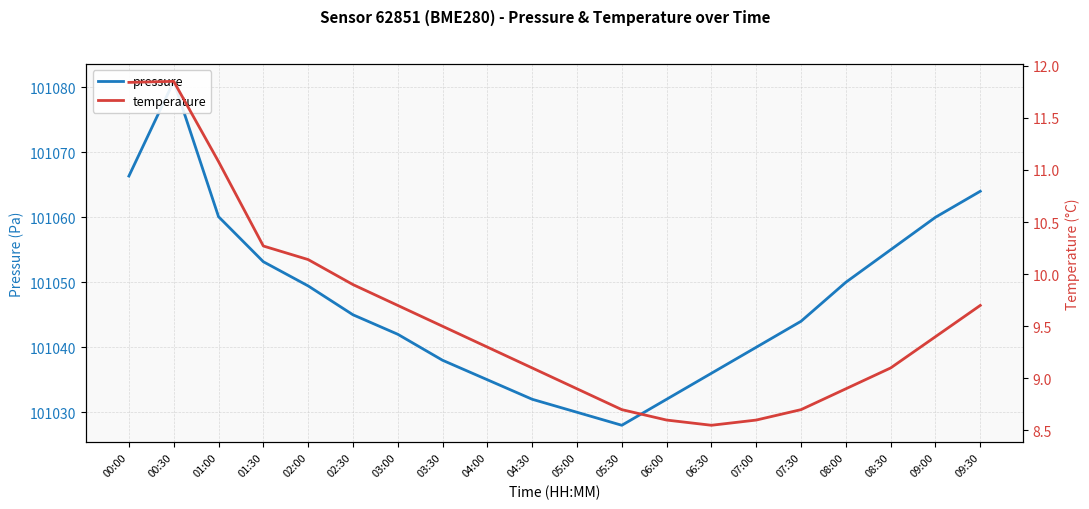

List the labels in order of temperature value, largest first.

00:30, 00:00, 01:00, 01:30, 02:00, 02:30, 03:00, 09:30, 03:30, 09:00, 04:00, 04:30, 08:30, 05:00, 08:00, 05:30, 07:30, 06:00, 07:00, 06:30